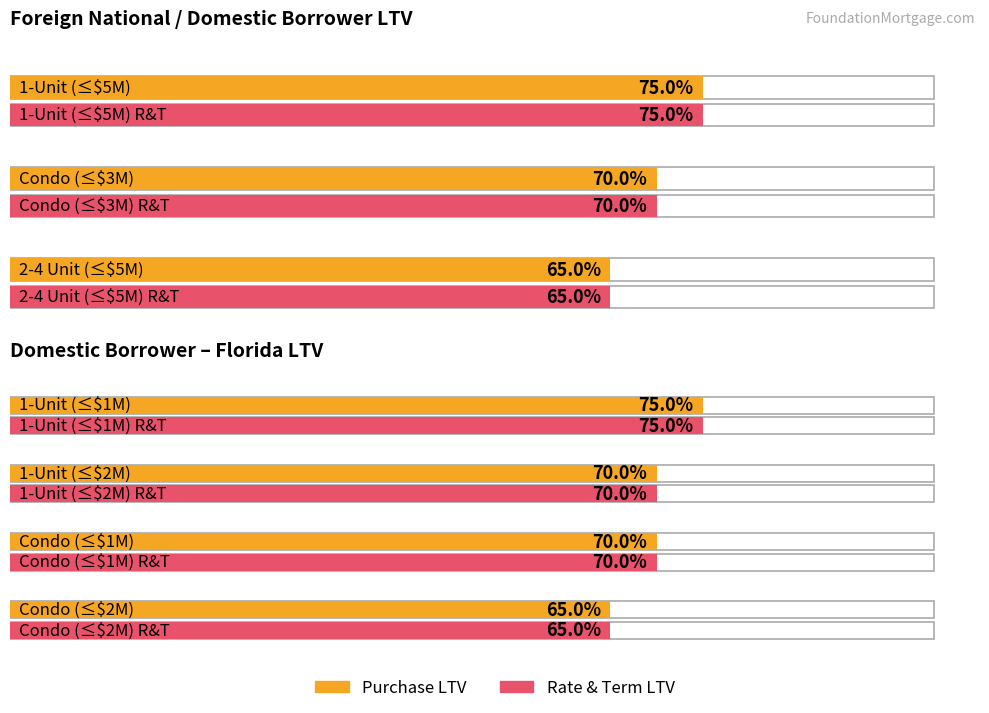

What is the sum of the Maximum utilization values at 1-Unit Rate&Term and 1-Unit Purchase?

1.5